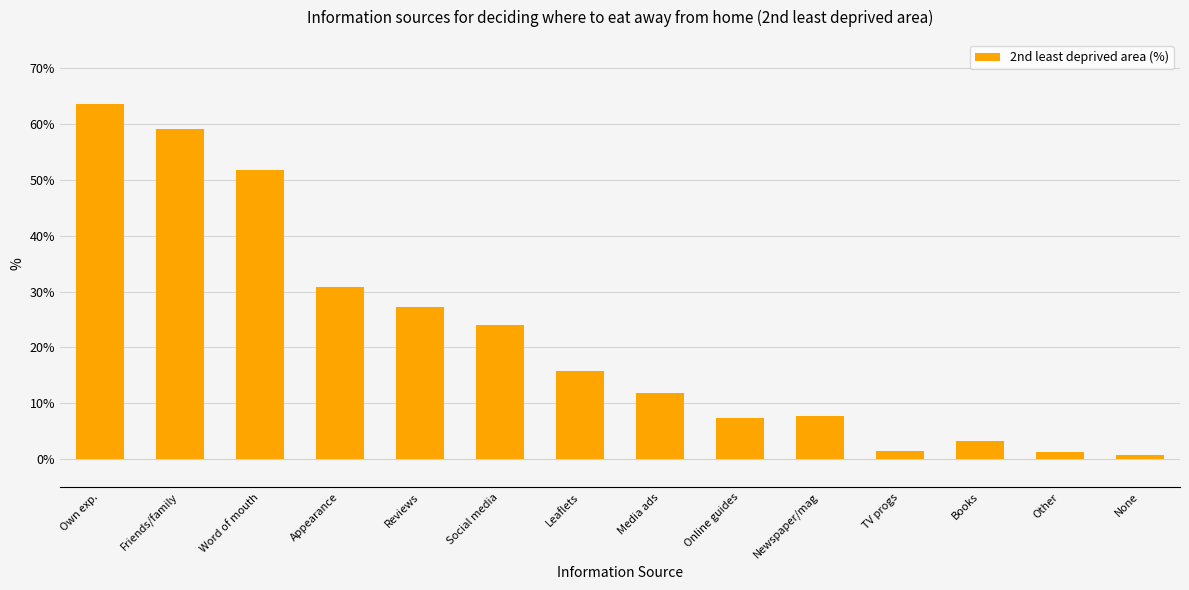

Which category has the highest value across all series?

Own exp.